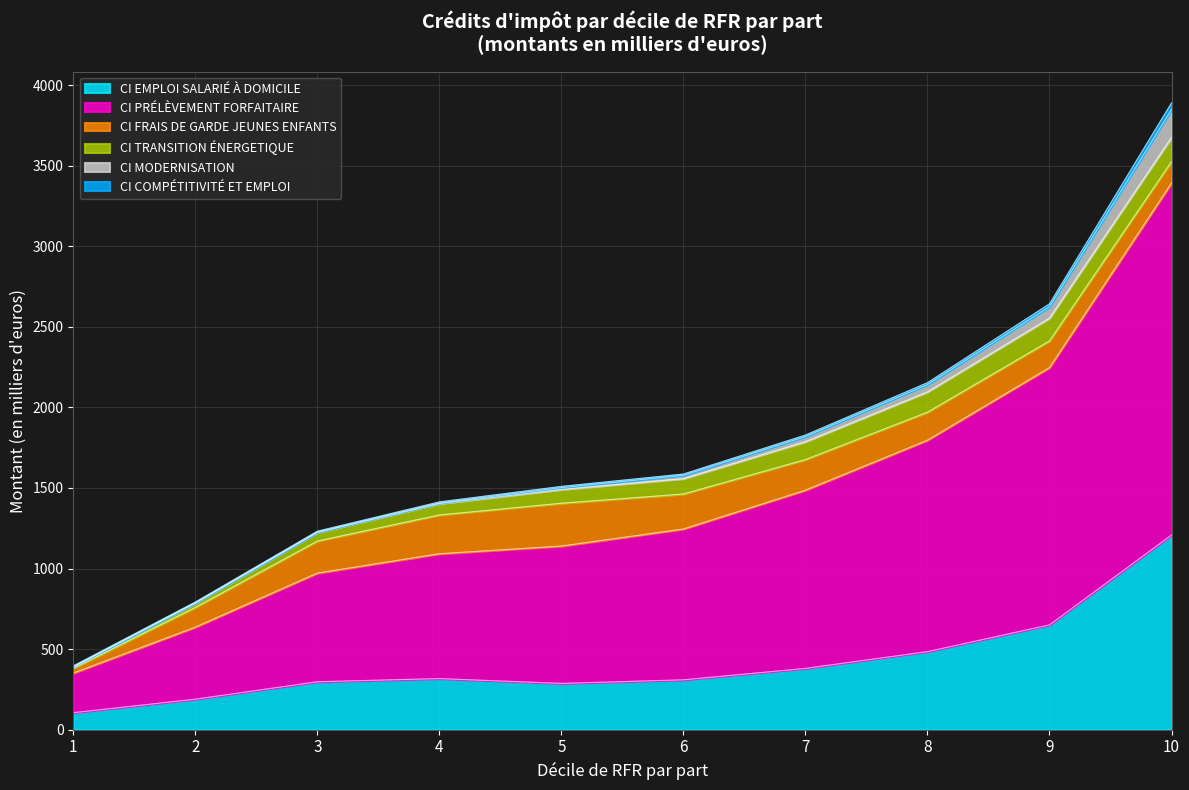

True or false: CI PRÉLÈVEMENT FORFAITAIRE has a value of 756.1 at 2.

False